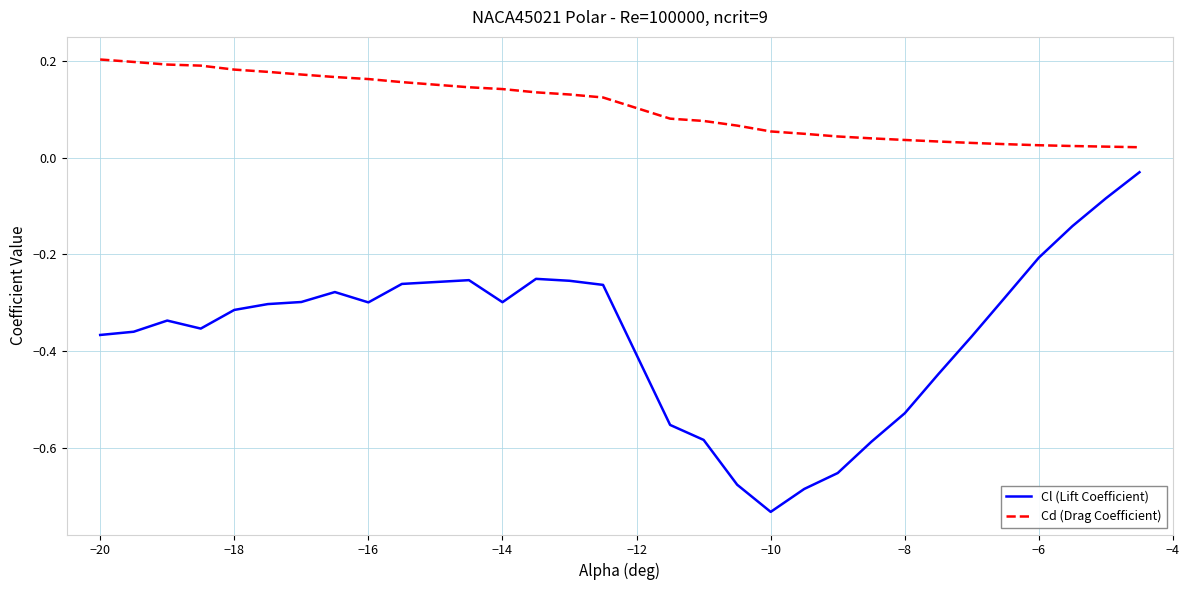

Which series has the largest total across all categories?

Cd (Drag Coefficient)